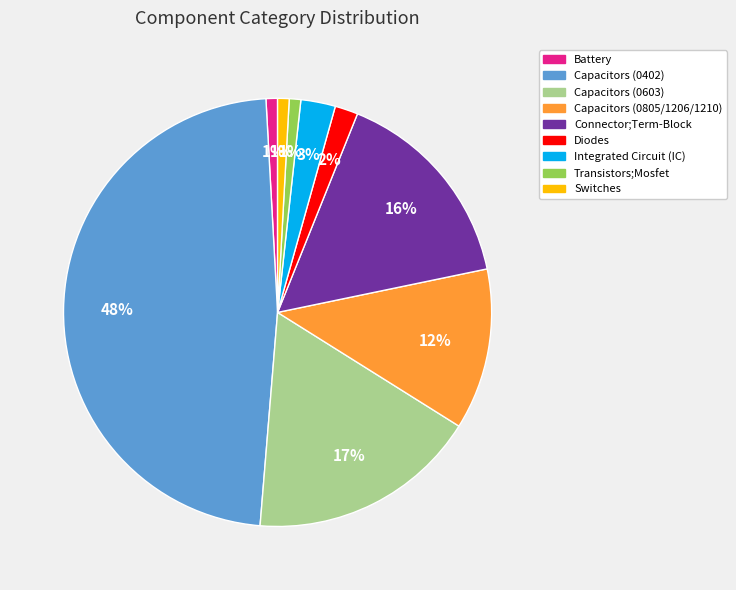

To the nearest percent, what is the difference between the largest and smallest slice percentages?

47%